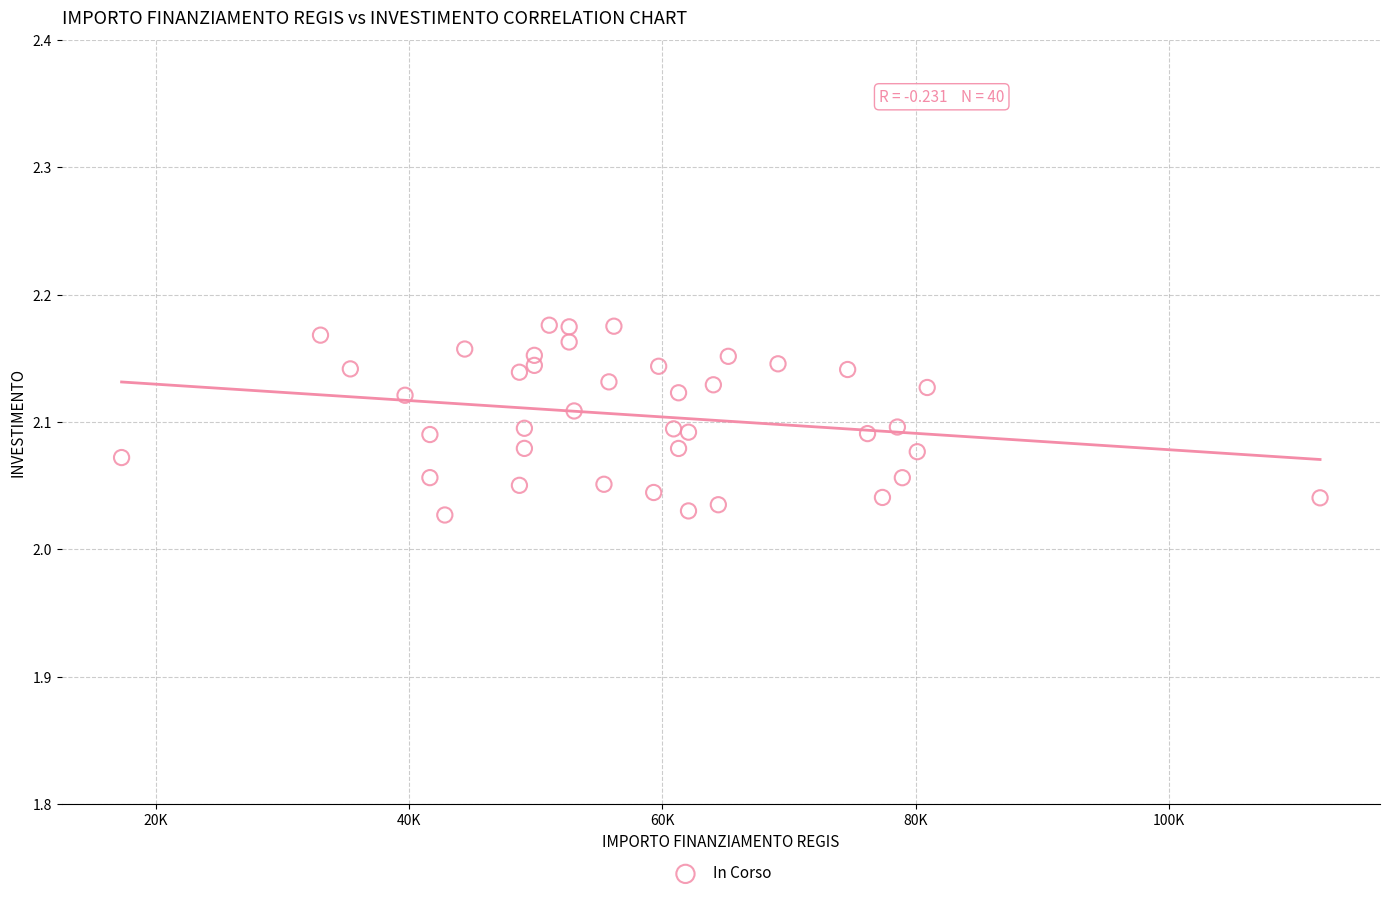

What is the range of X values (max minus min)?

94665.7